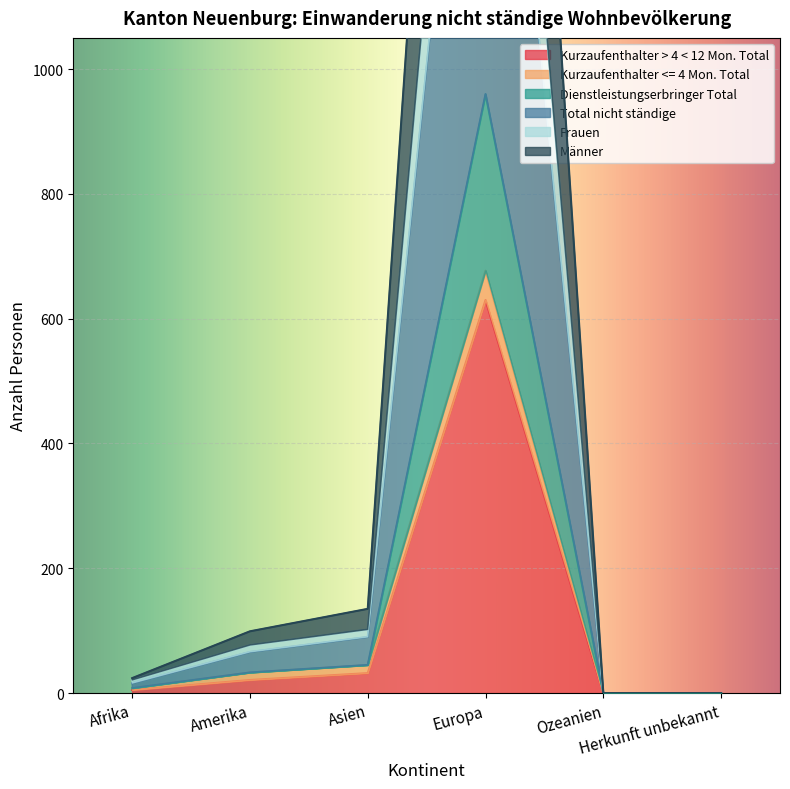

True or false: Total nicht ständige and Frauen intersect in this chart.

False